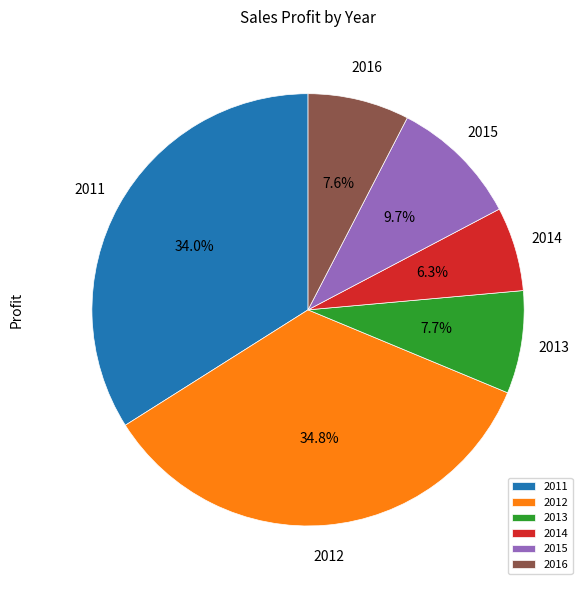

Which slice is the largest?

2012